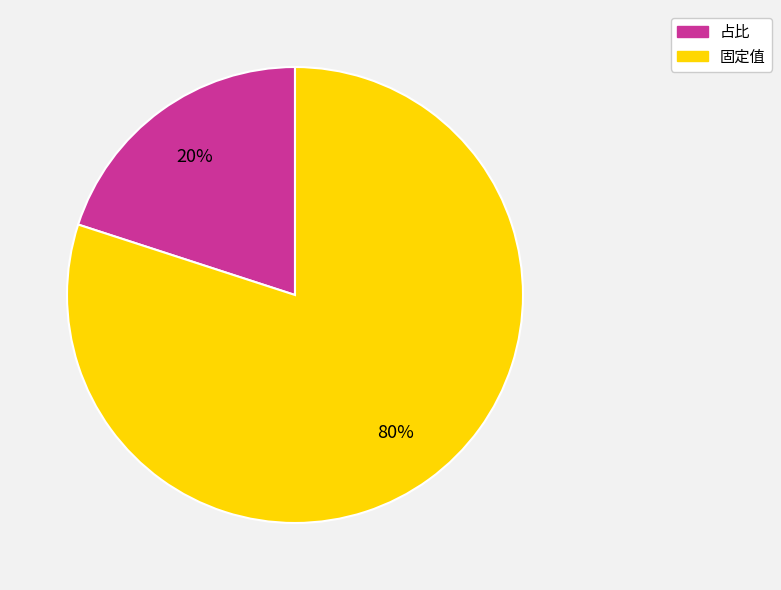

Count the number of slices in the pie.

2